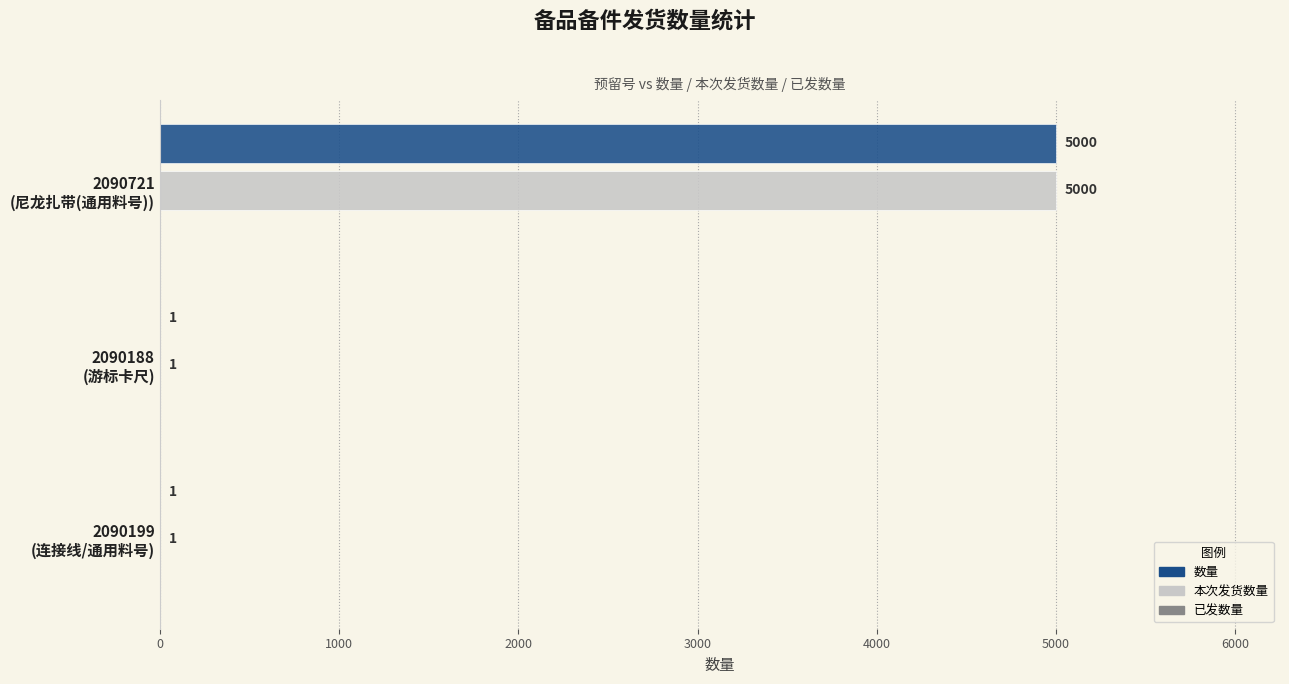

How many 本次发货数量 values are between 1 and 5000?

3